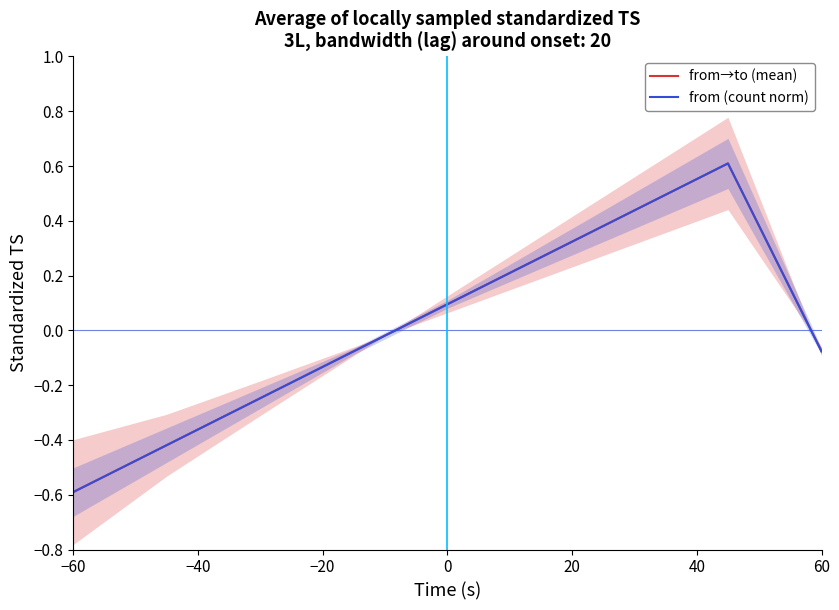

What is the maximum value for from (count norm)?

0.6